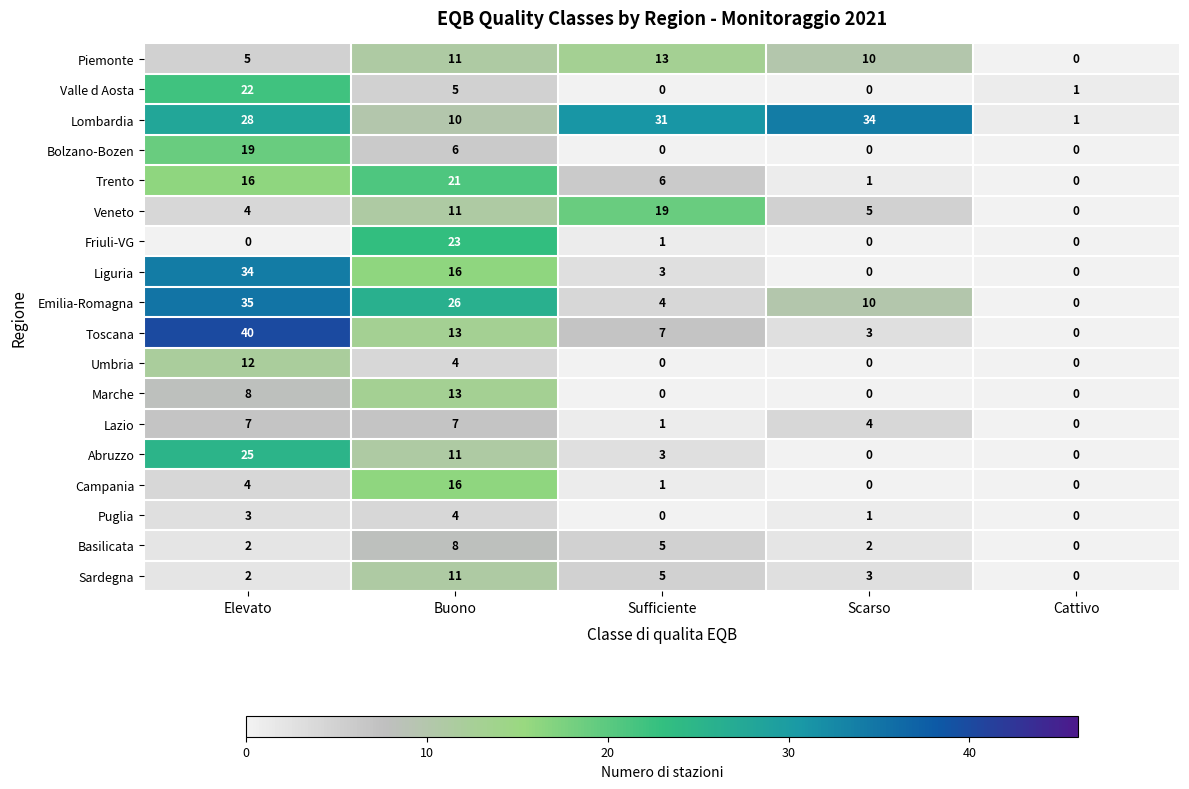

How many Bolzano-Bozen values are between 0 and 6?

4